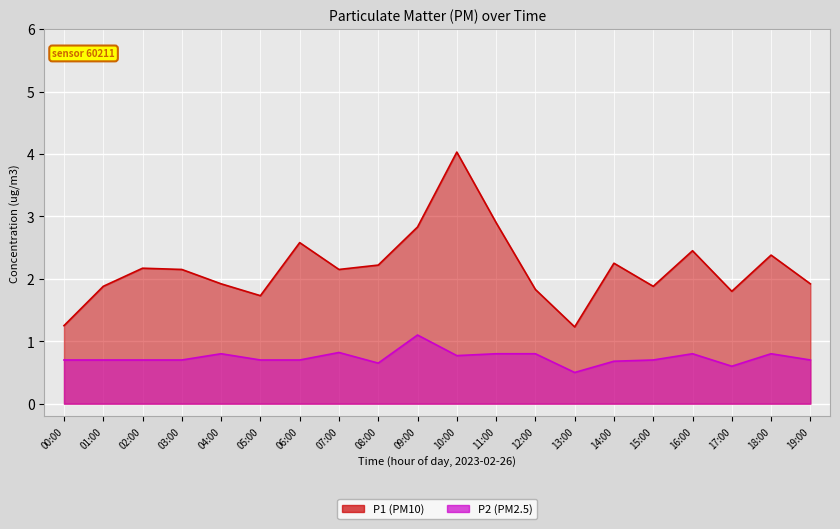

The value of P2 at 12:00 is 1.4. True or false?

False